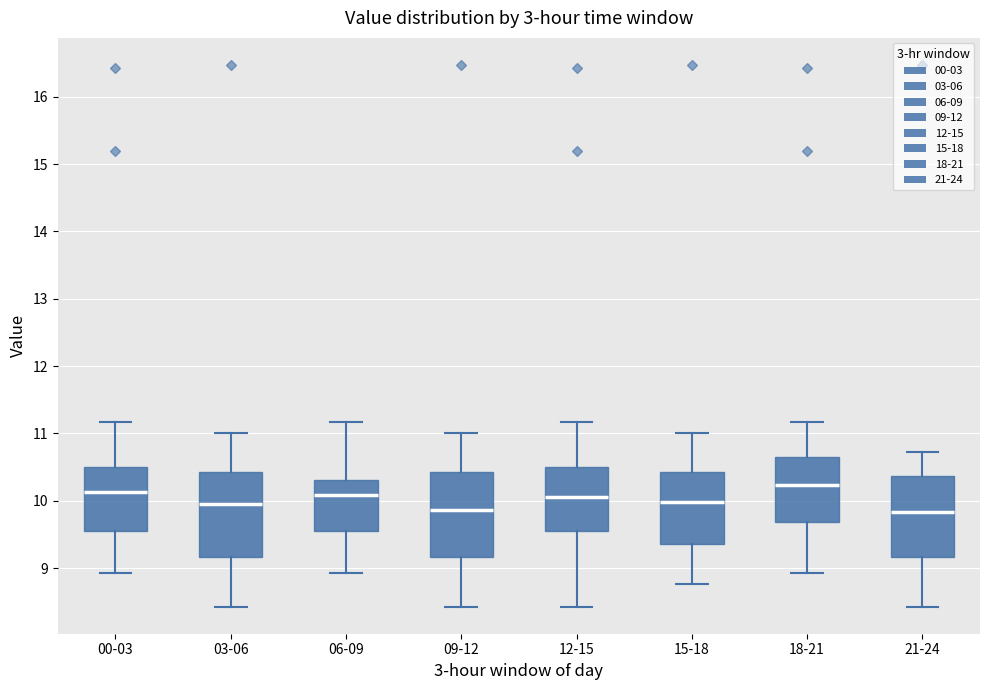

Where is the lower edge of the box for 18-21 on the y-axis? The values are not printed on the chart, so give them approximately, as read against the axis.

9.7